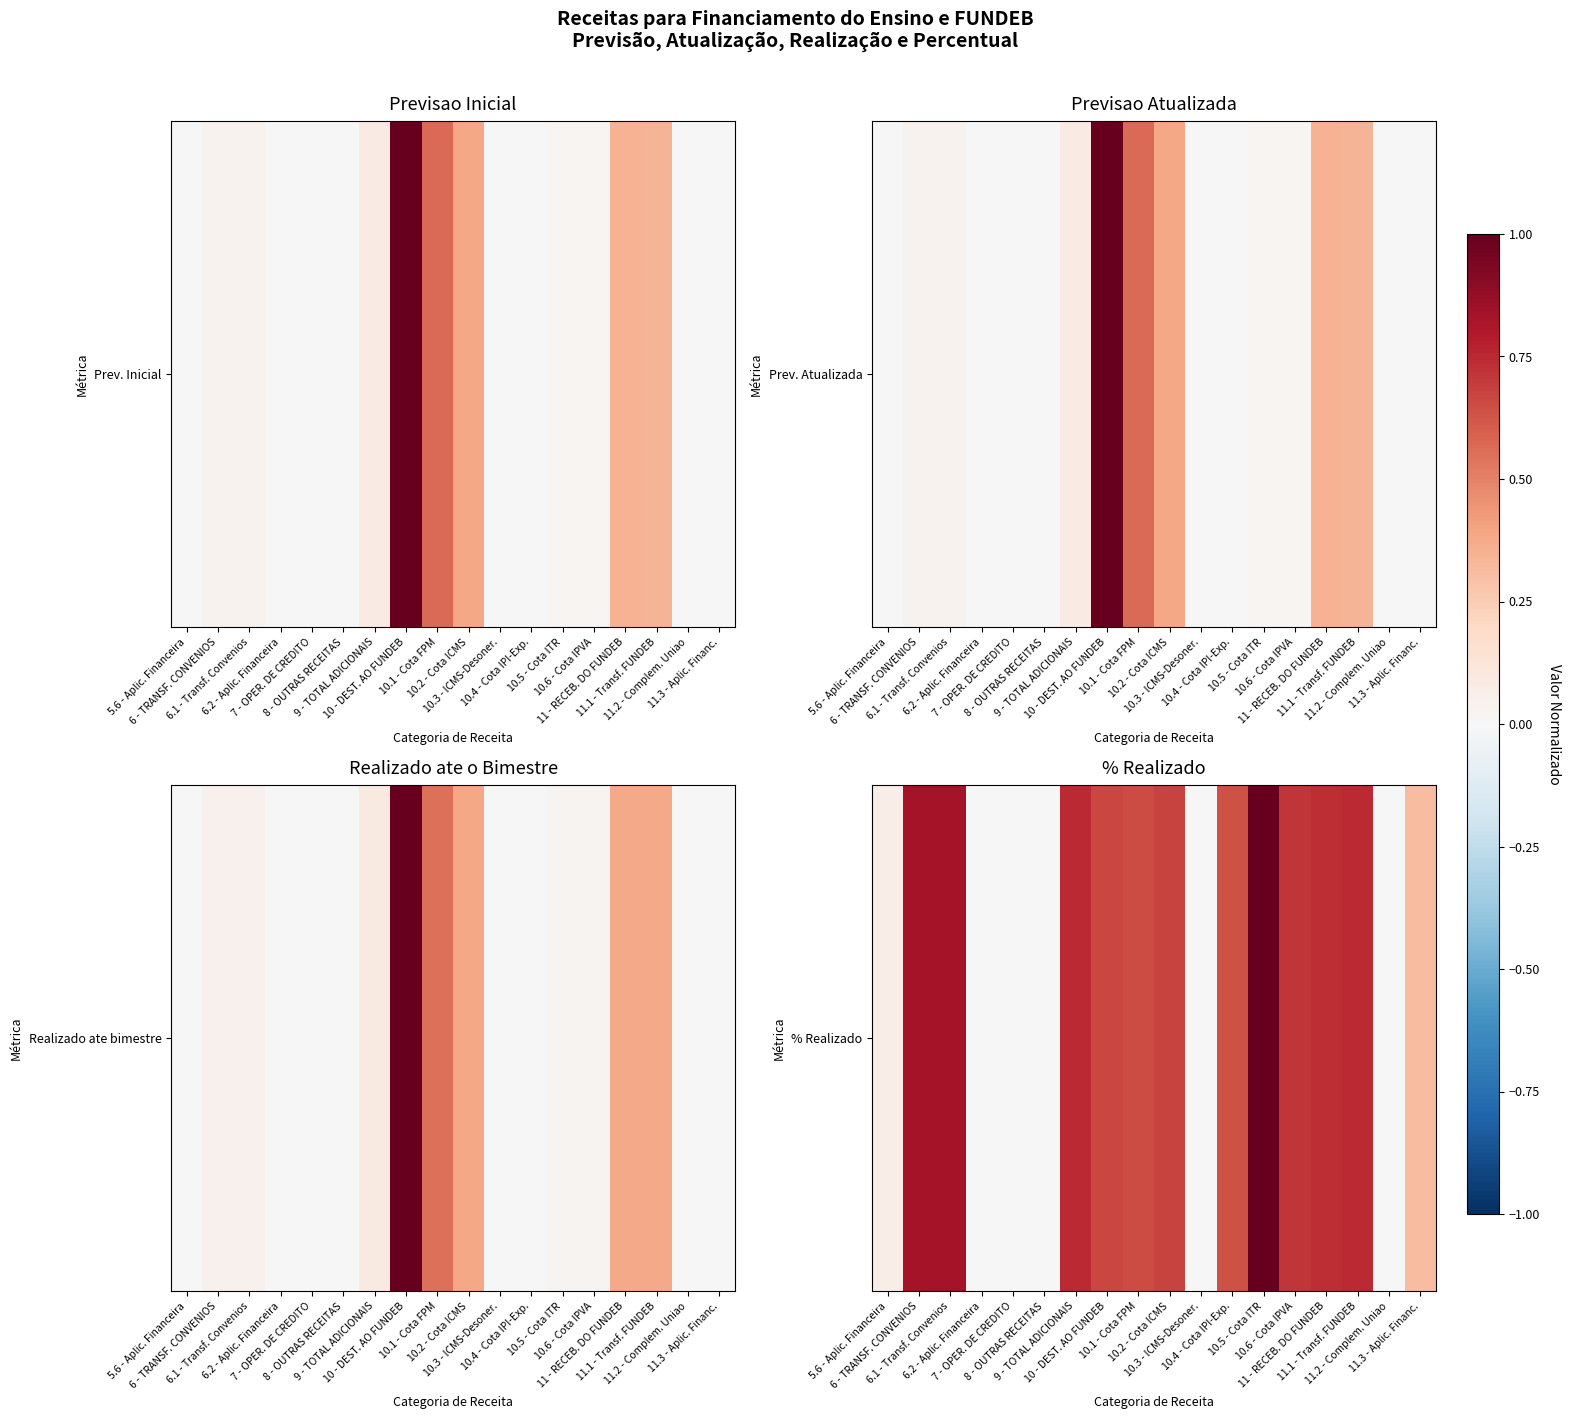

Reading left to right, extract all data points from this chart.

5.6 - Aplic. Financeira=0.1	6 - TRANSF. CONVENIOS=0.8	6.1 - Transf. Convenios=0.8	6.2 - Aplic. Financeira=0.0	7 - OPER. DE CREDITO=0.0	8 - OUTRAS RECEITAS=0.0	9 - TOTAL ADICIONAIS=0.7	10 - DEST. AO FUNDEB=0.7	10.1 - Cota FPM=0.6	10.2 - Cota ICMS=0.7	10.3 - ICMS-Desoner.=0.0	10.4 - Cota IPI-Exp.=0.6	10.5 - Cota ITR=1.0	10.6 - Cota IPVA=0.7	11 - RECEB. DO FUNDEB=0.7	11.1 - Transf. FUNDEB=0.7	11.2 - Complem. Uniao=0.0	11.3 - Aplic. Financ.=0.3